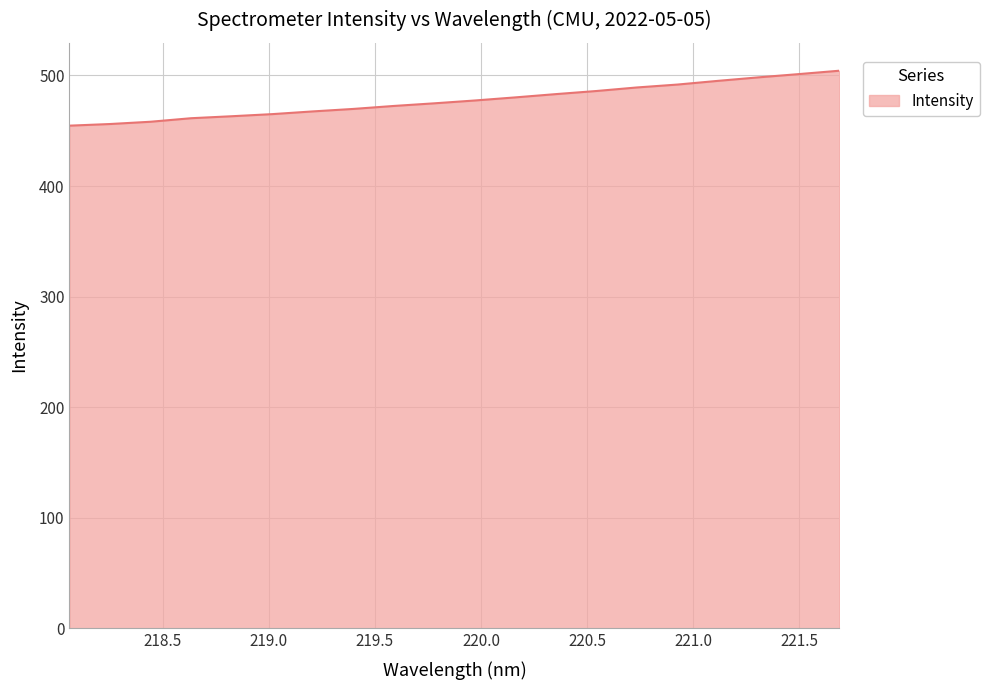

What is the difference between the maximum and minimum values?

49.7